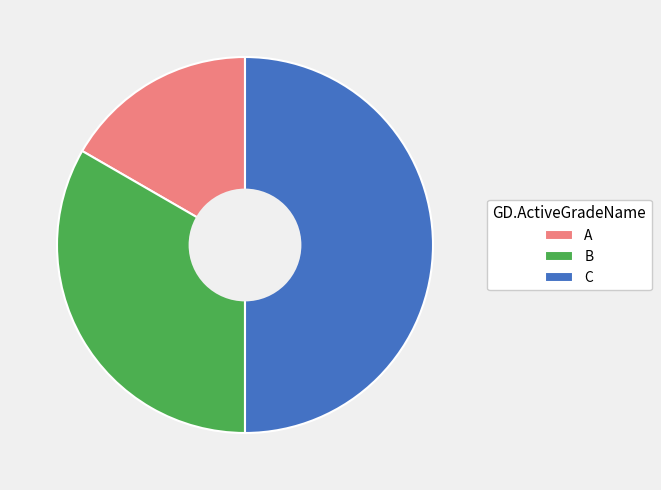

How many segments does this pie chart have?

3